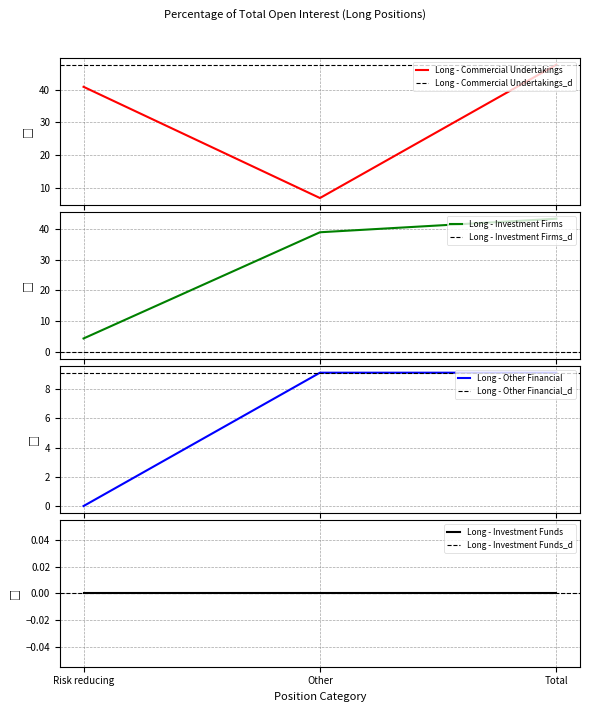

What is the sum of all Long - Investment Firms values?

86.5